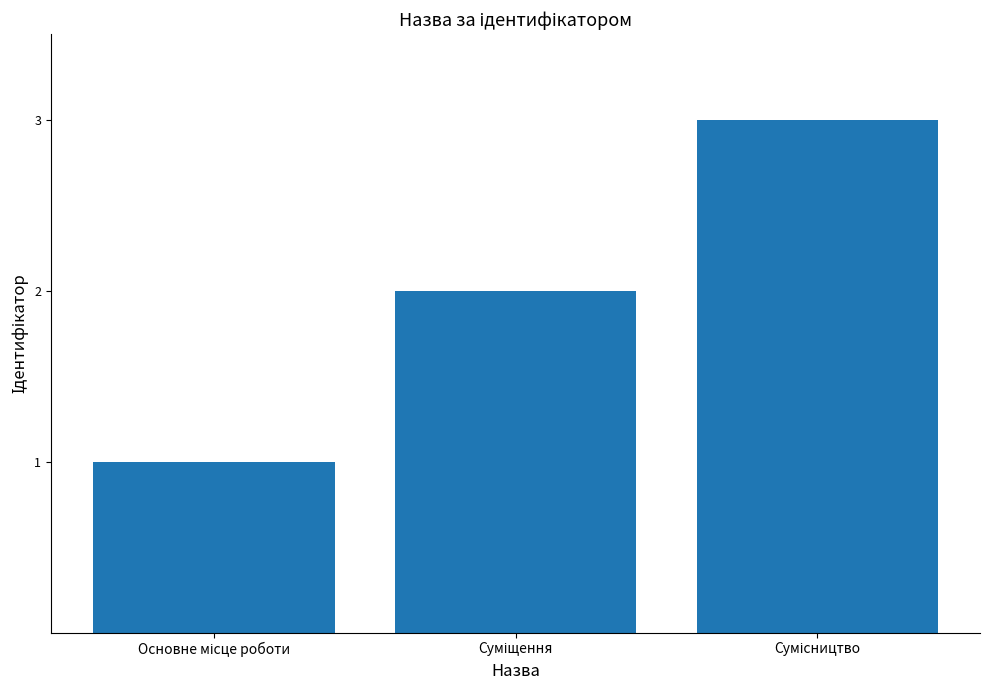

Reading left to right, list all the values displayed in this chart.

1	2	3